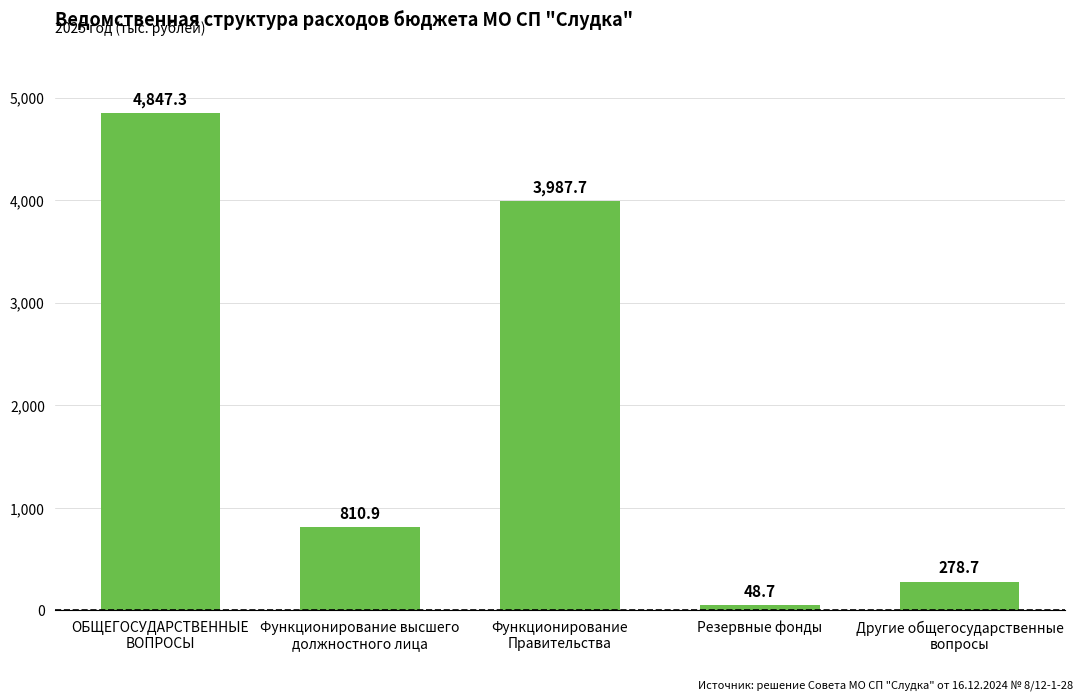

Reading left to right, list all the values displayed in this chart.

4847.3	810.9	3987.7	48.7	278.7